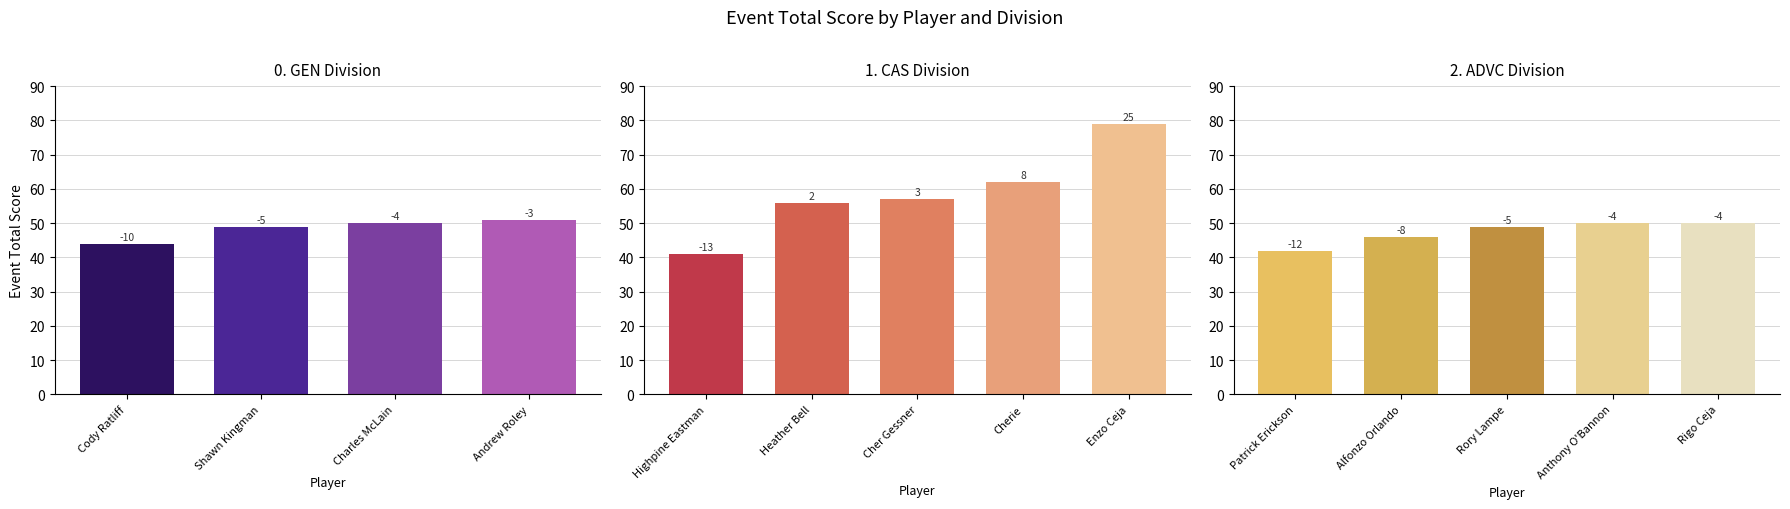

Is it true that round_total_score equals 41 at 1?

True